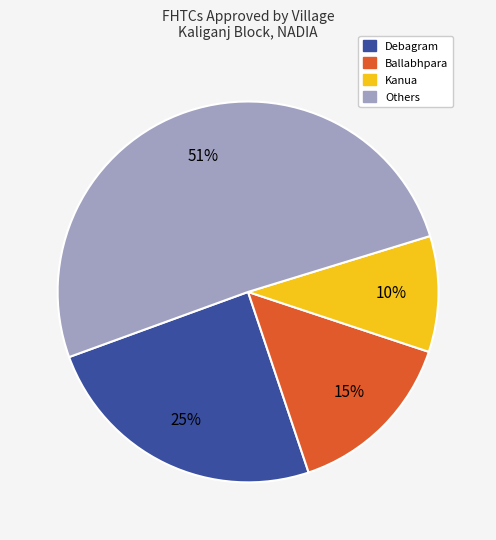

Count the number of slices in the pie.

4